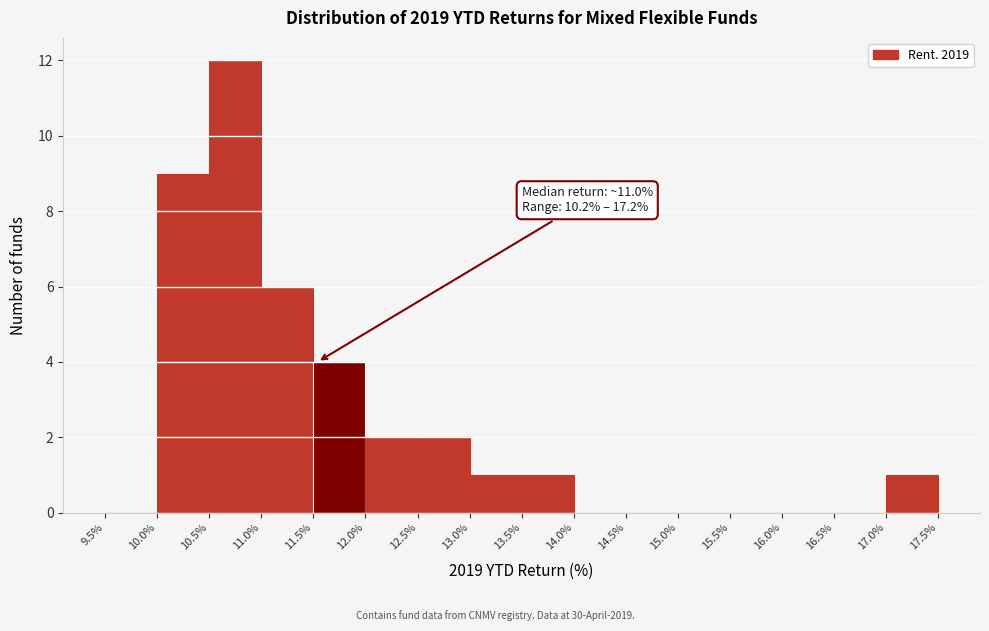

Which range on the x-axis has the tallest bar?

10.5% to 11.0%